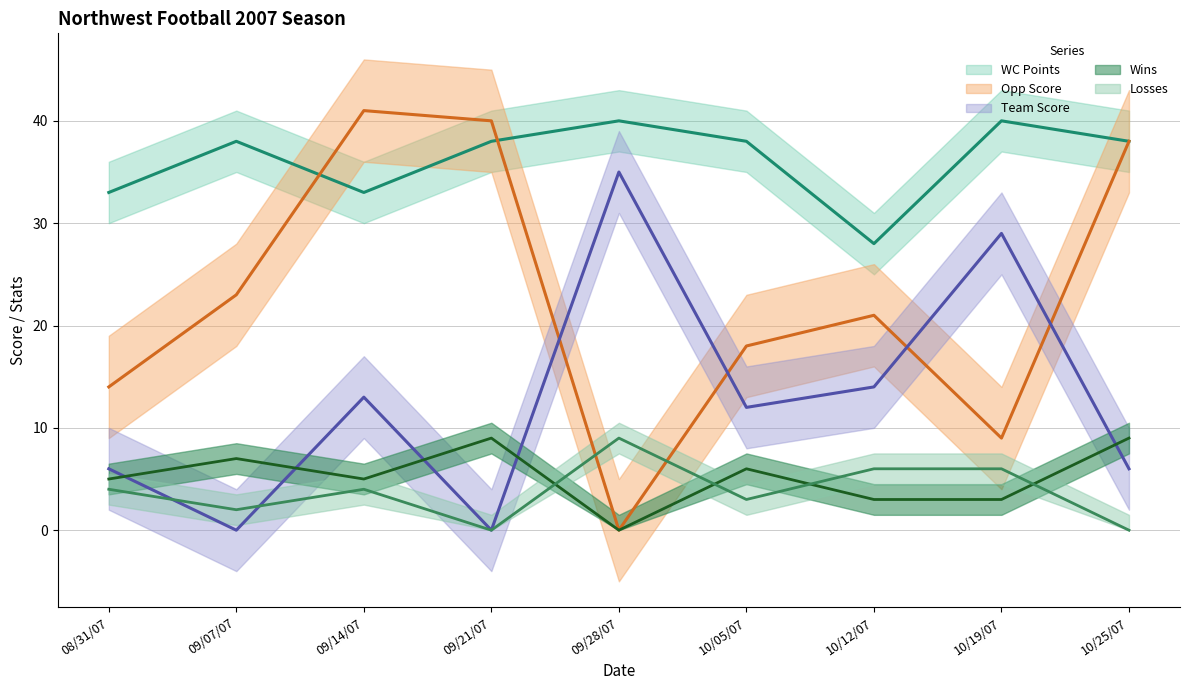

Which series has the widest spread of values?

Opp Score